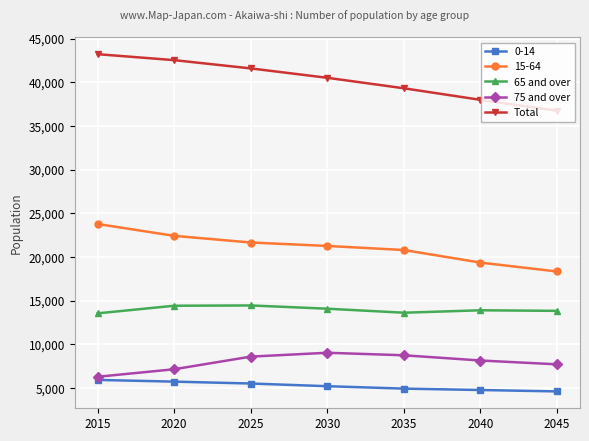

Rank the series at 2035 from highest to lowest value.

Total, 15-64, 65 and over, 75 and over, 0-14